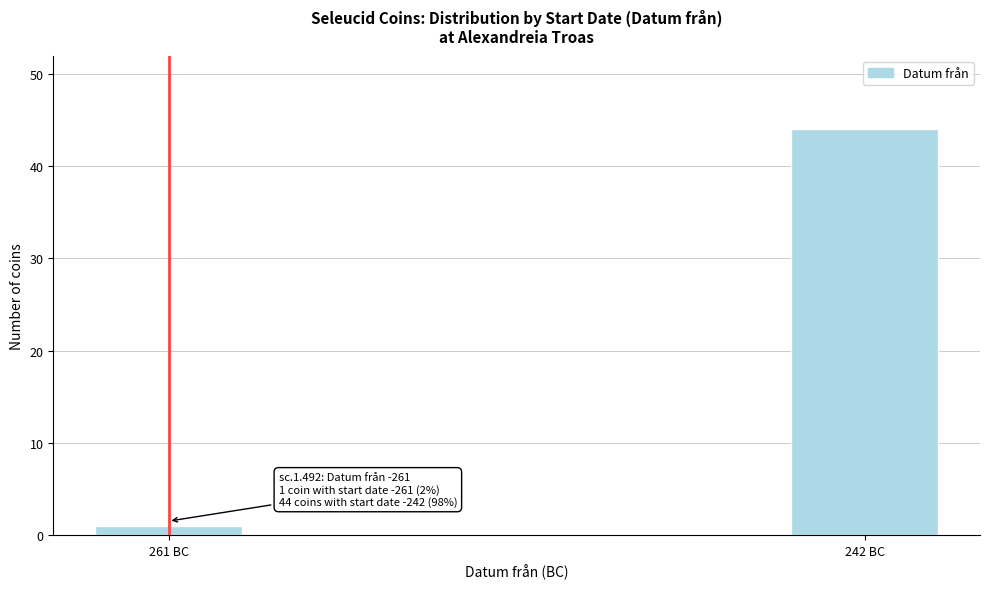

Reading left to right, what are all the values shown in this chart?

1	44